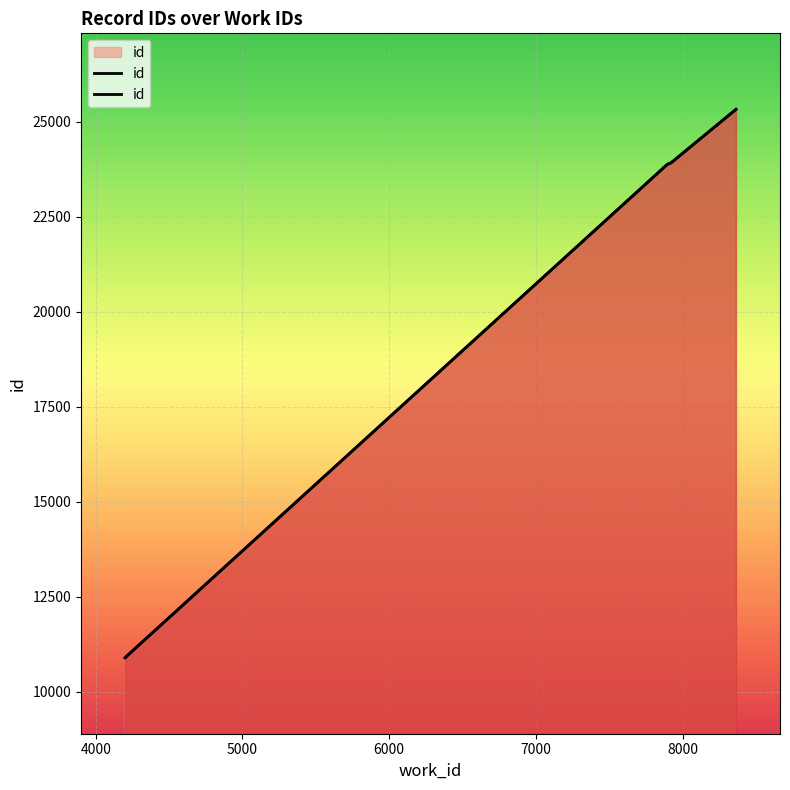

Is it true that the value at 7922 is 34068?

False